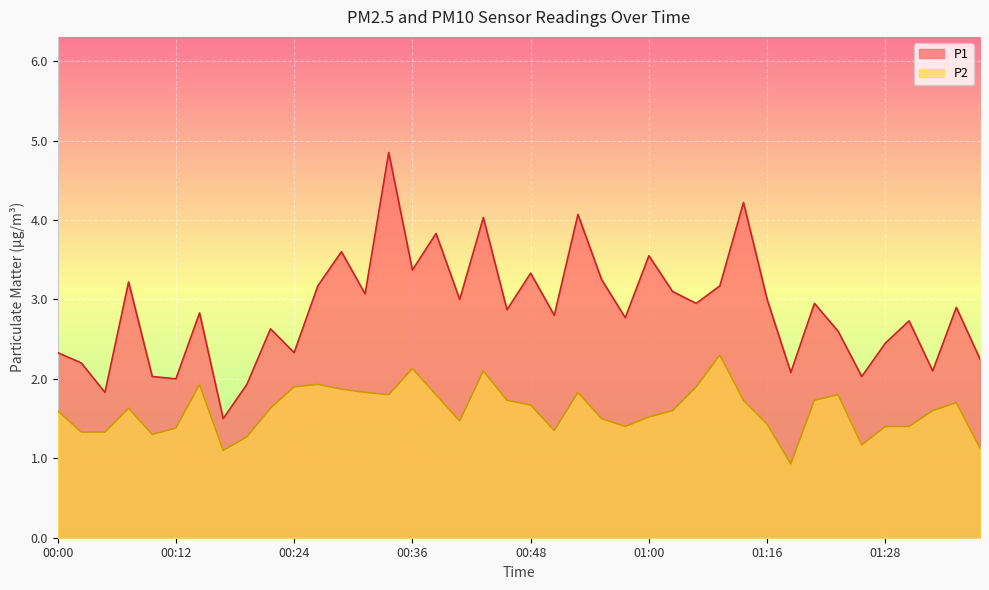

The P1 series shows 3.8 at 00:46. True or false?

False